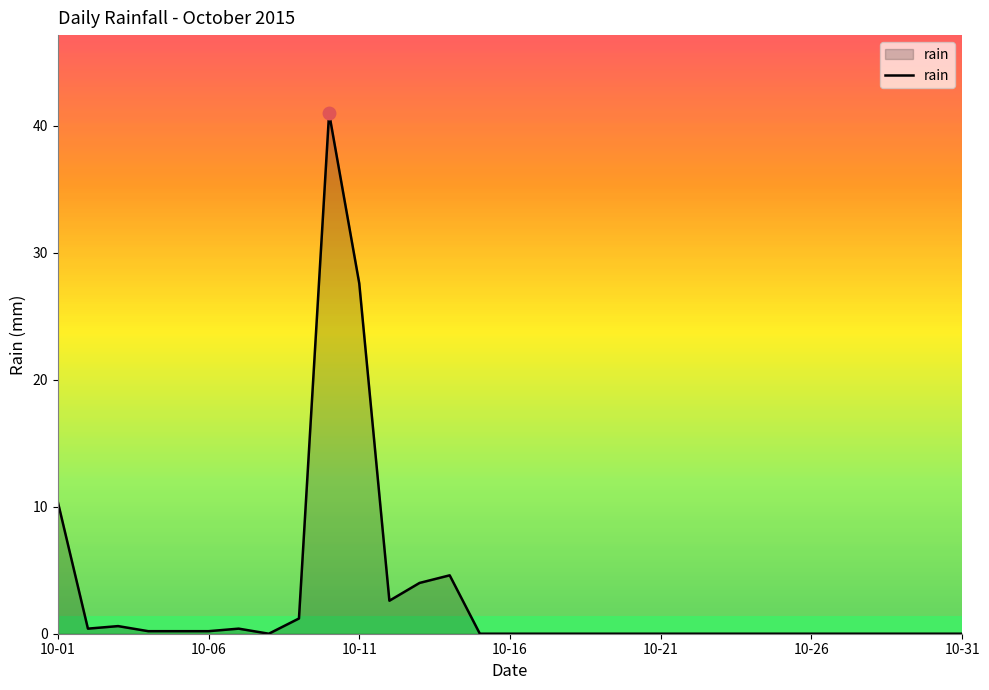

What is the difference between the maximum and minimum values?

41.0